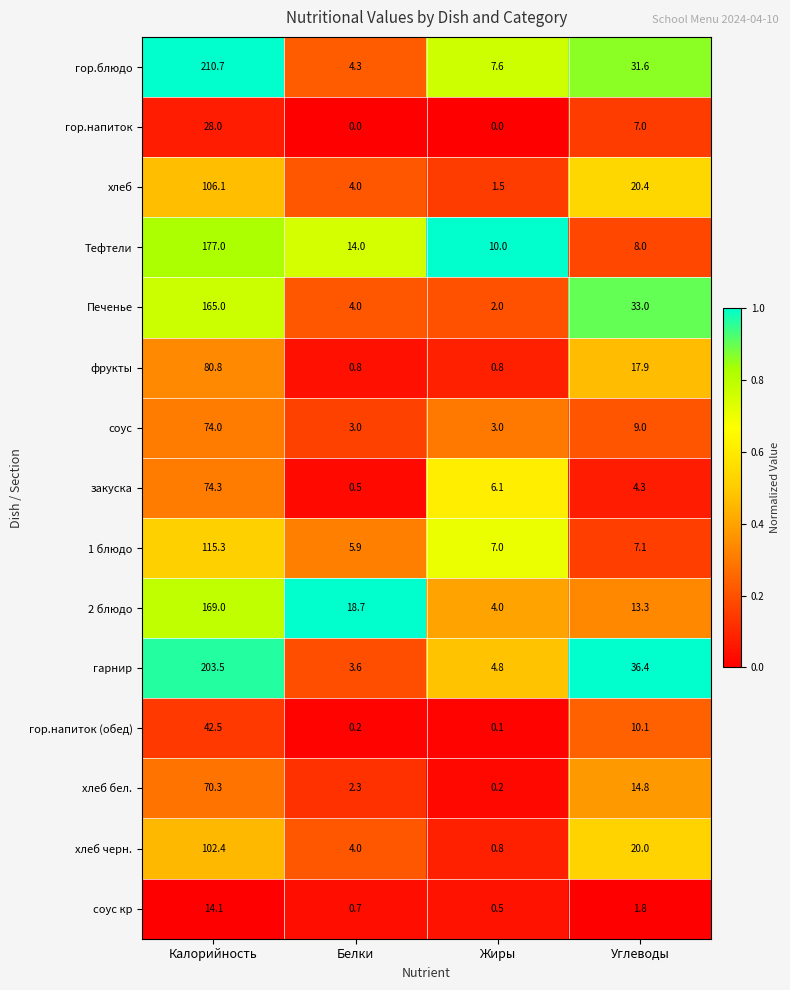

What is the approximate value of фрукты at Углеводы?

17.9